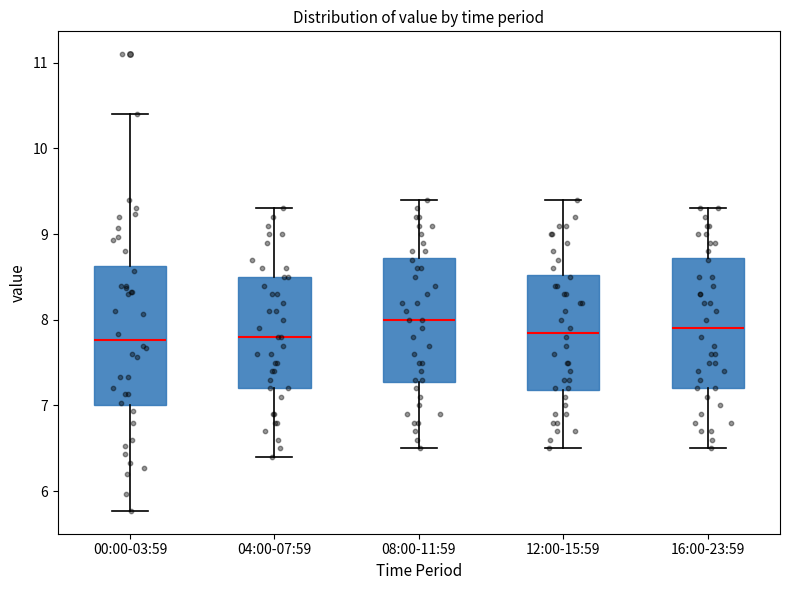

Where is the lower edge of the box for 12:00-15:59 on the y-axis? The values are not printed on the chart, so give them approximately, as read against the axis.

7.2